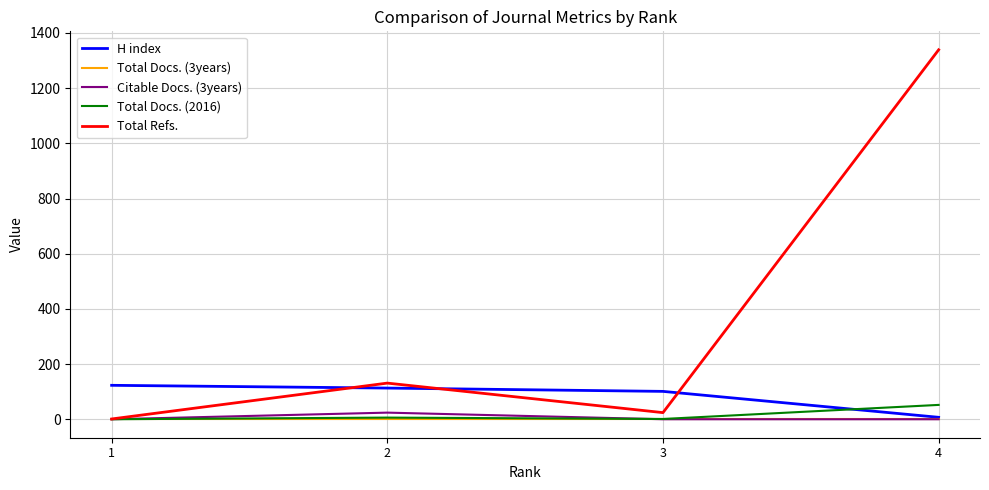

Does the chart have visible grid lines?

Yes